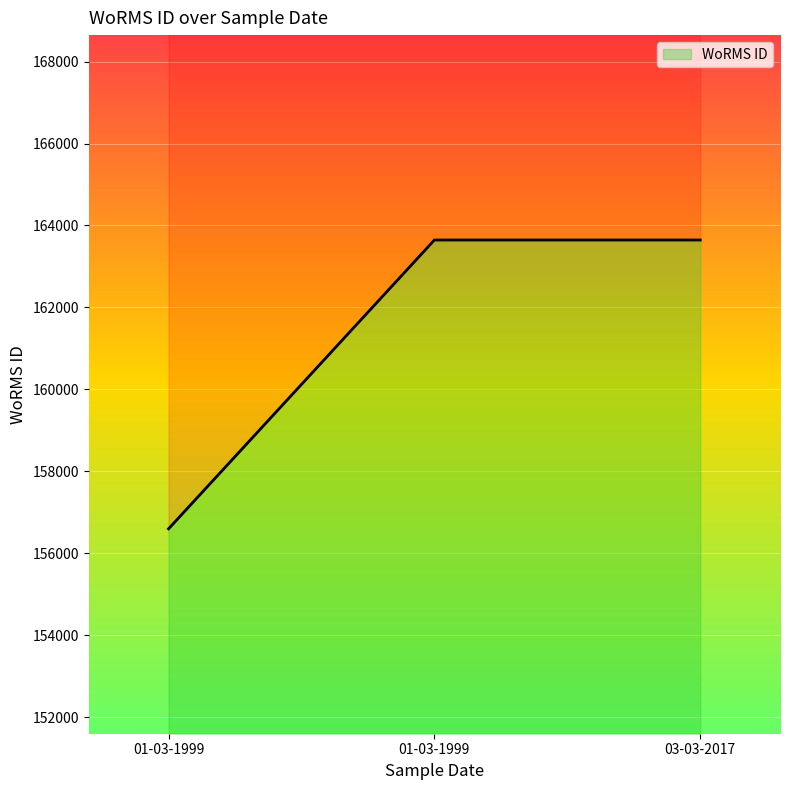

Rank the categories by value from highest to lowest.

01-03-1999, 03-03-2017, 01-03-1999